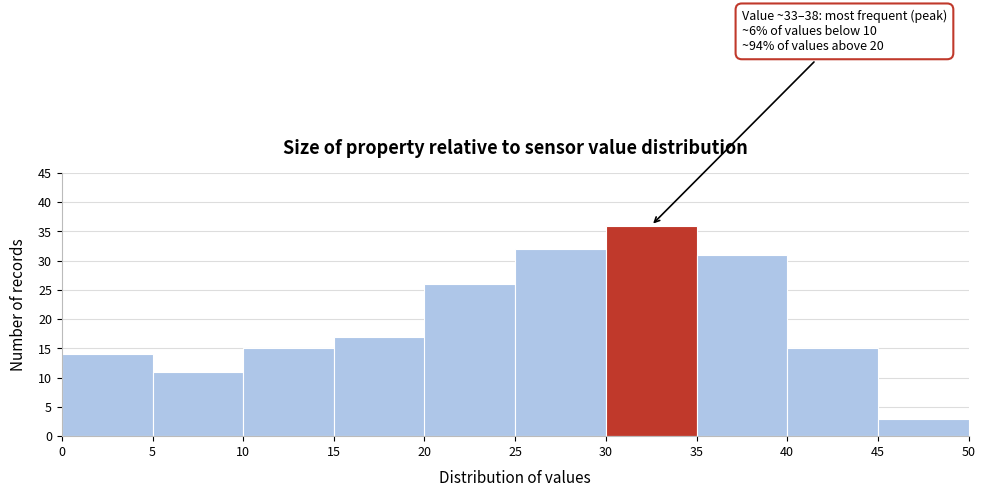

Which range on the x-axis has the tallest bar?

30 to 35